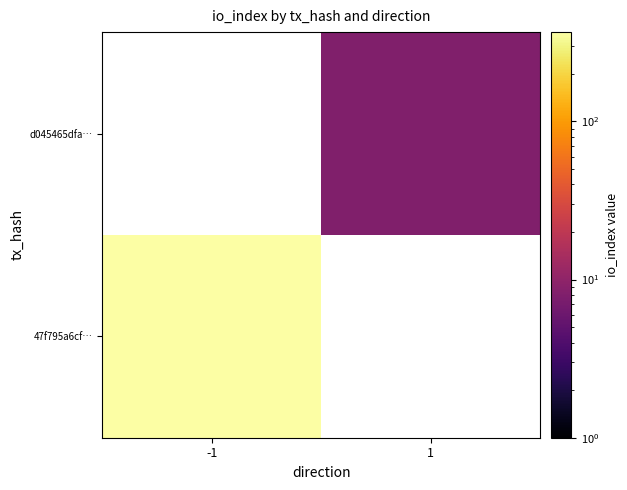

List the labels in order of d045465dfa… value, smallest first.

-1, 1